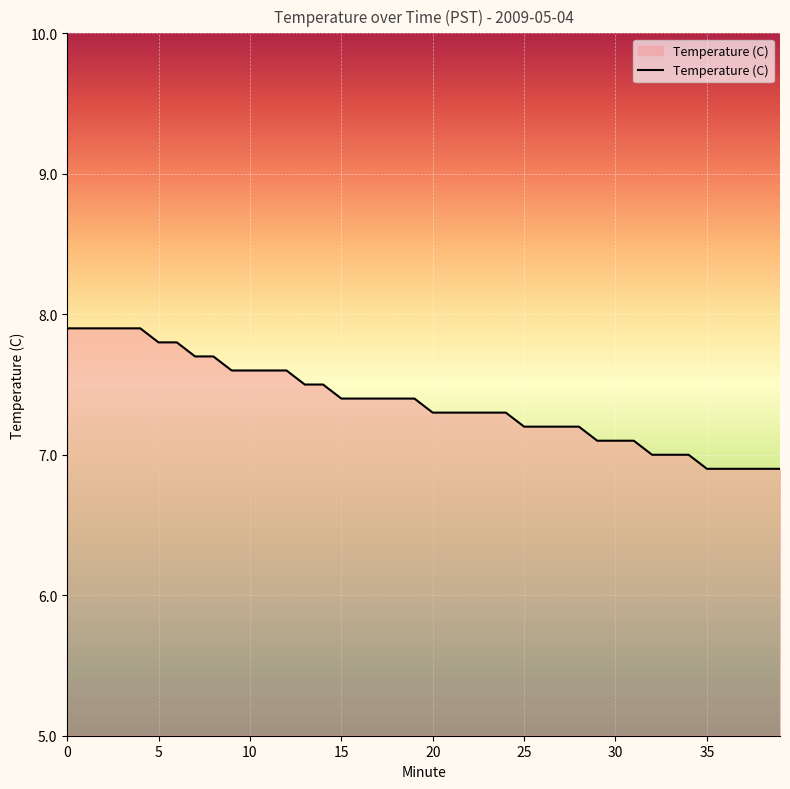

What is the difference between the maximum and minimum values?

1.0